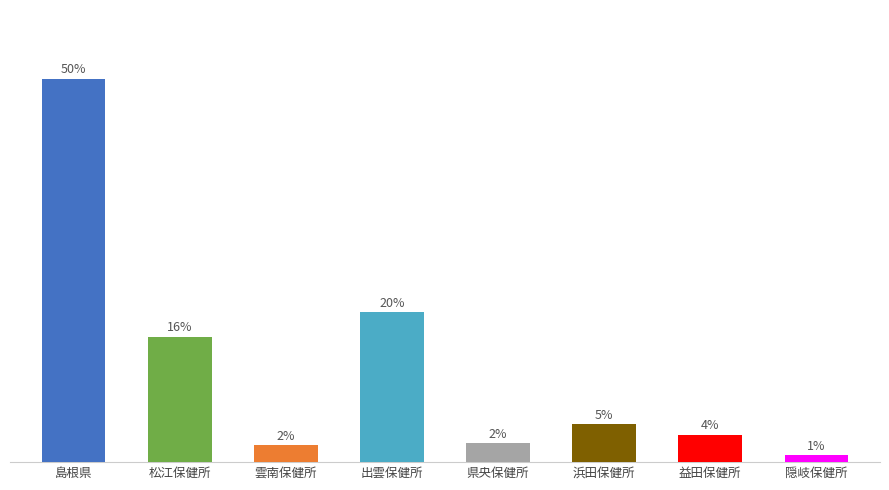

List the labels in order of value, largest first.

島根県, 出雲保健所, 松江保健所, 浜田保健所, 益田保健所, 県央保健所, 雲南保健所, 隠岐保健所